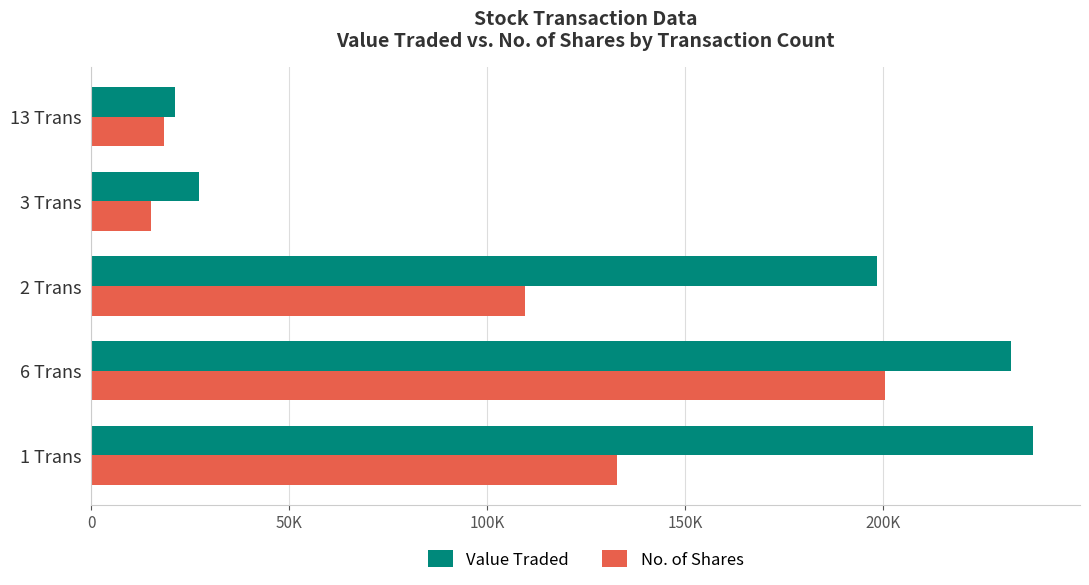

What is the minimum value shown in the chart?

15100